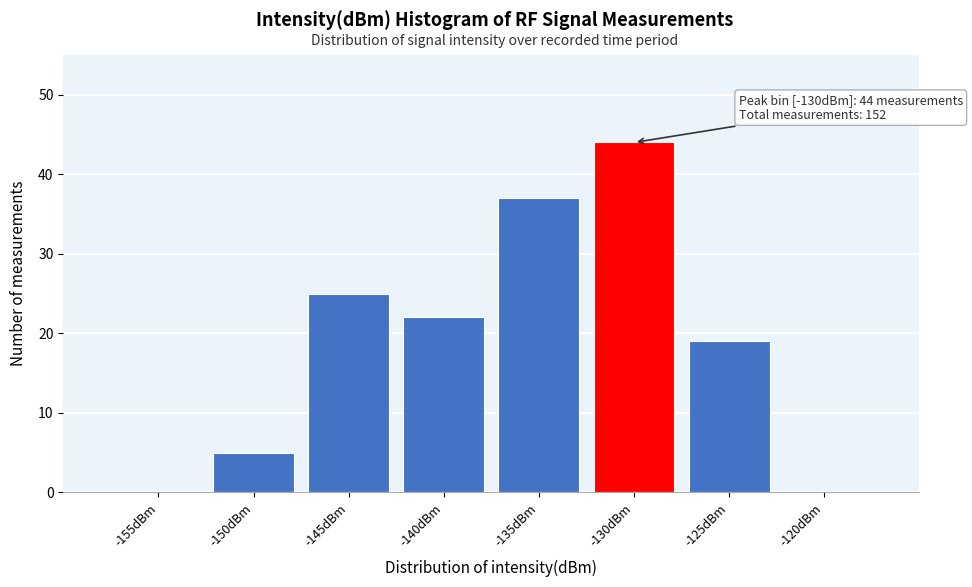

Reading left to right, transcribe all the data shown in this chart.

-155dBm=0	-150dBm=5	-145dBm=25	-140dBm=22	-135dBm=37	-130dBm=44	-125dBm=19	-120dBm=0